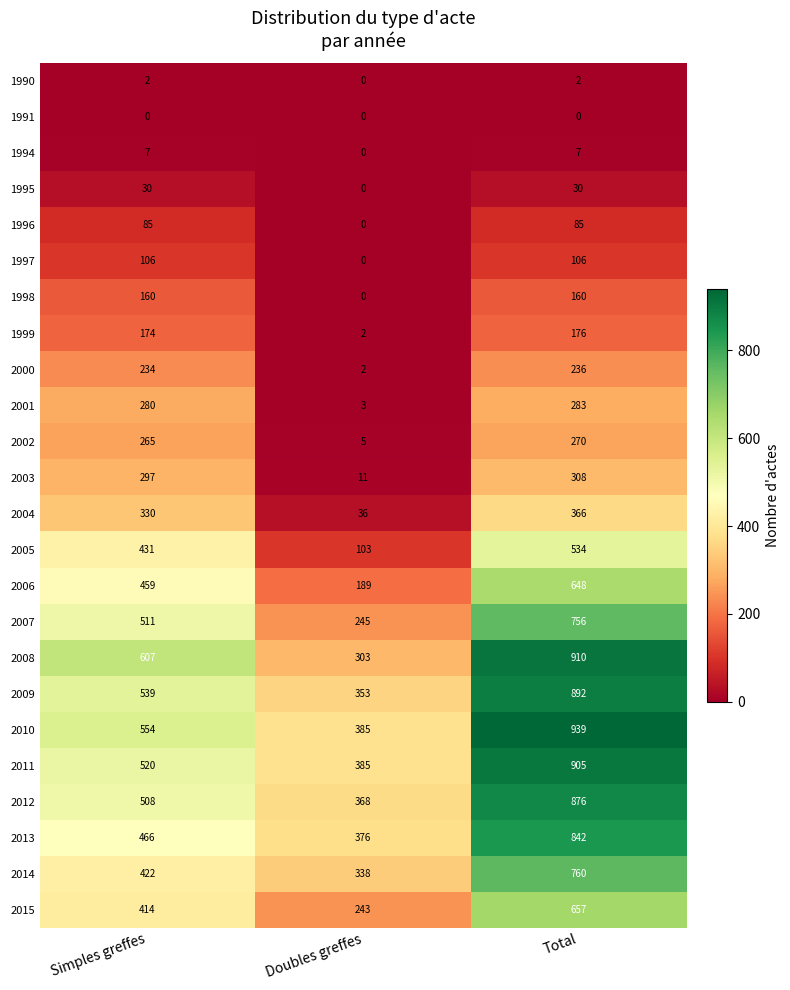

True or false: 1995 has a value of 17 at Simples greffes.

False